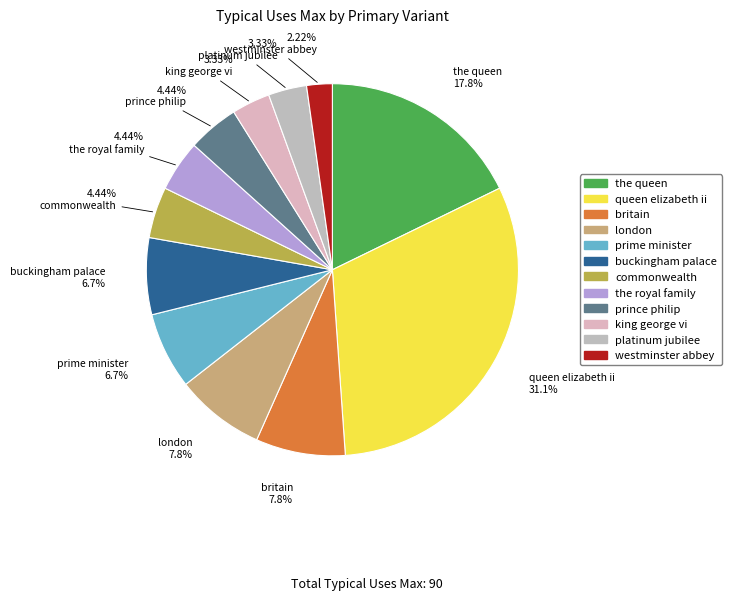

Count the number of slices in the pie.

12